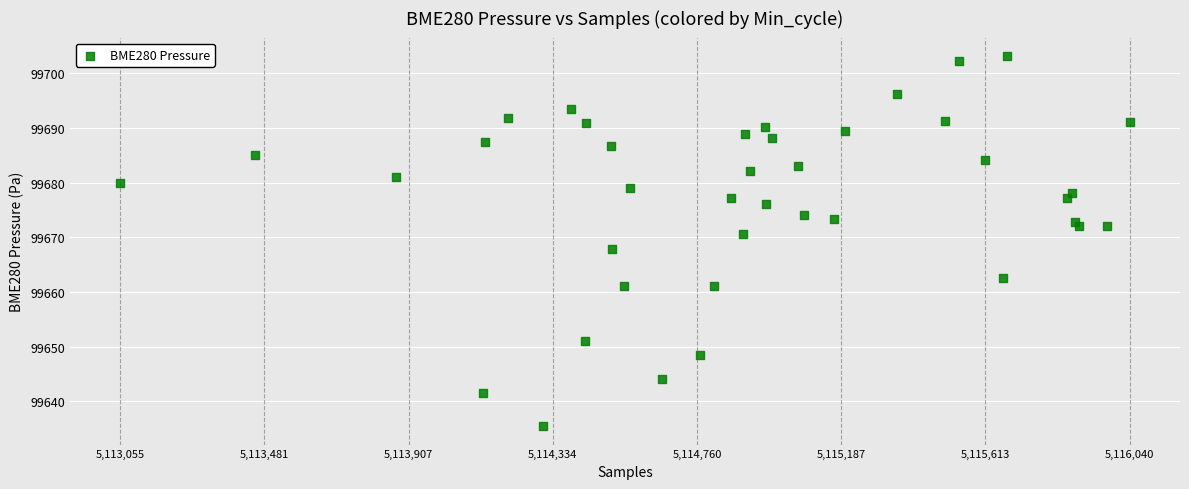

What is the range of X values (max minus min)?

2985.0